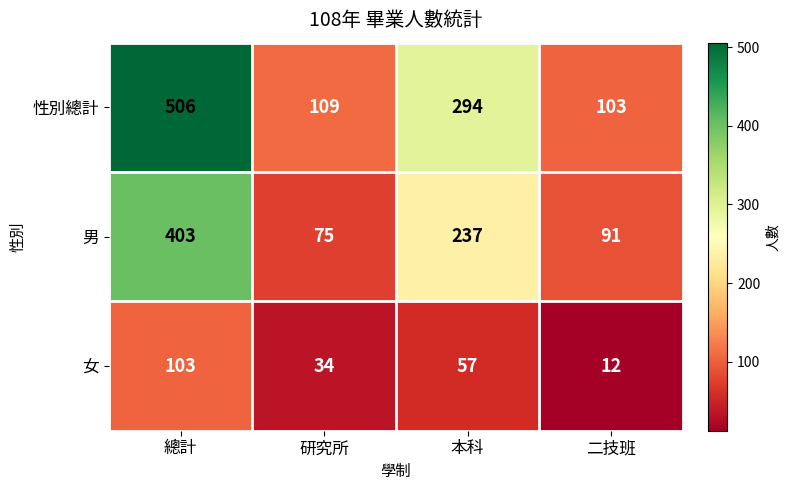

Reading left to right, transcribe all the data shown in this chart.

性別總計: 506	109	294	103
男: 403	75	237	91
女: 103	34	57	12